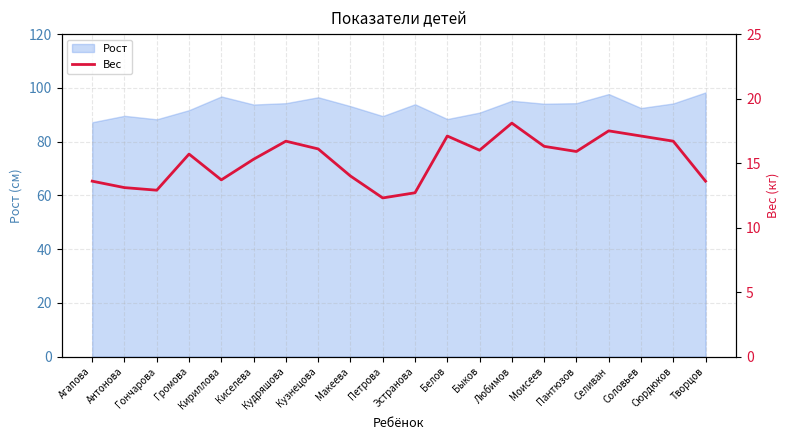

Does the chart display data point markers on the line(s)?

No